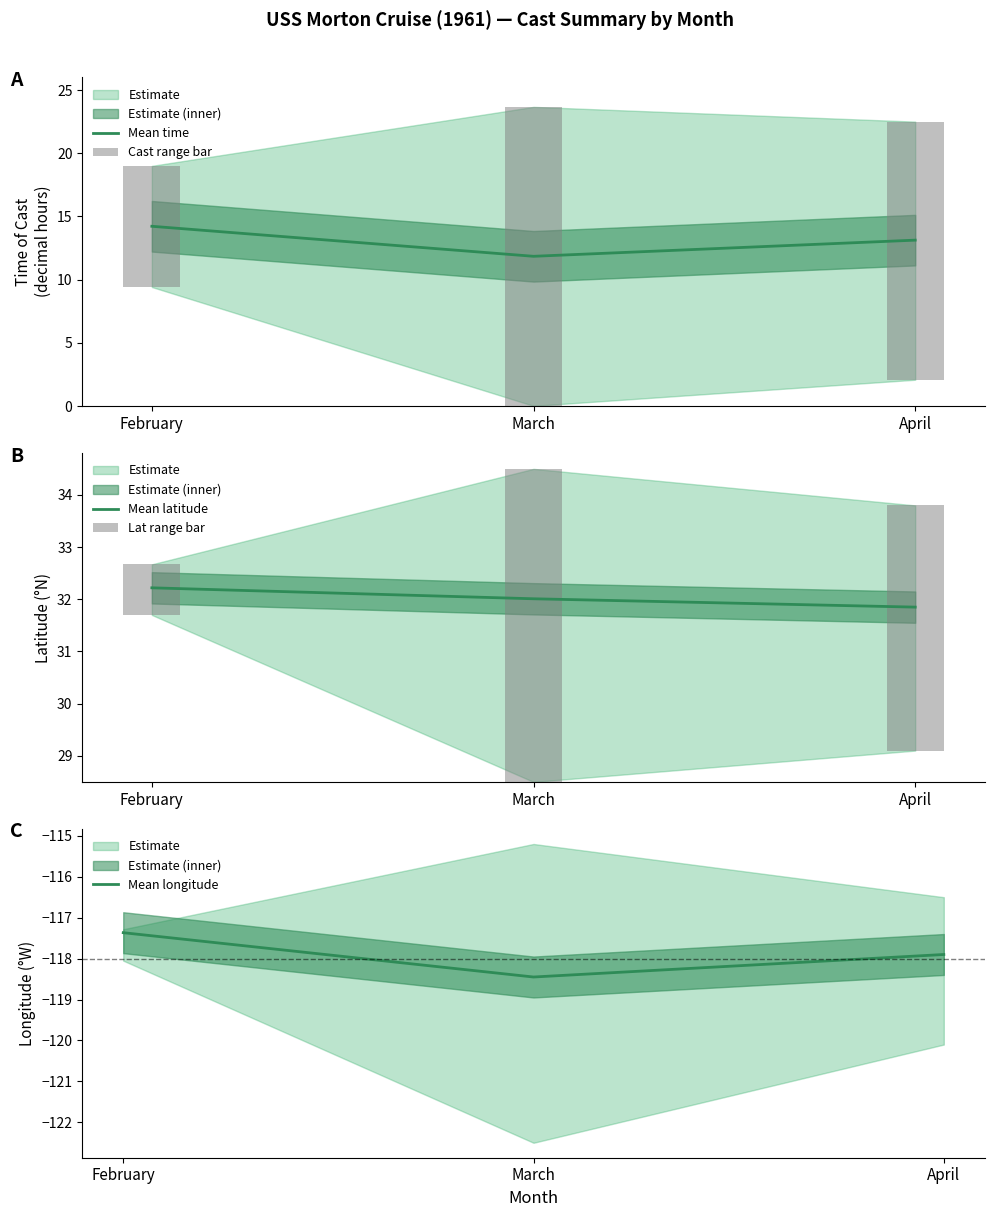

At how many categories does at least one series exceed -2?

3